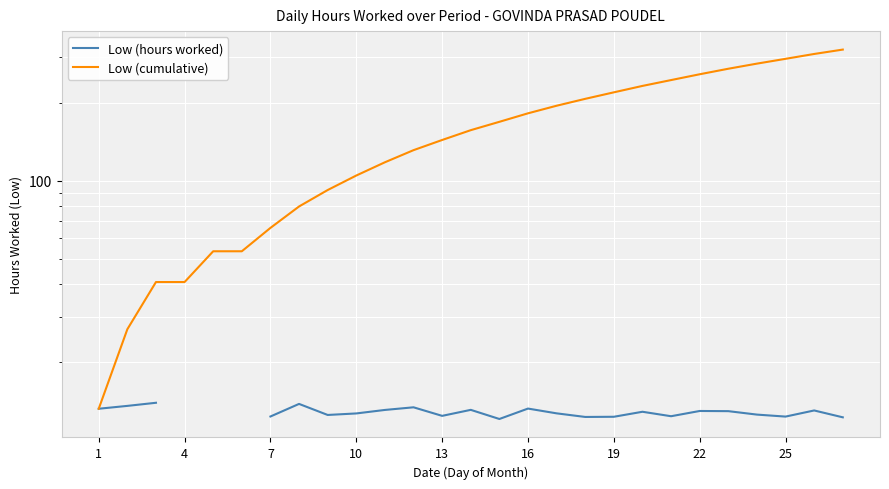

Is this an area chart (filled region under the line)?

No